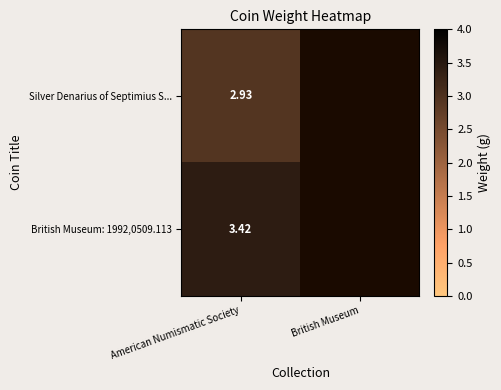

Is the value of Silver Denarius of Septimius S... at American Numismatic Society greater than the value of British Museum: 1992,0509.113 at British Museum?

No